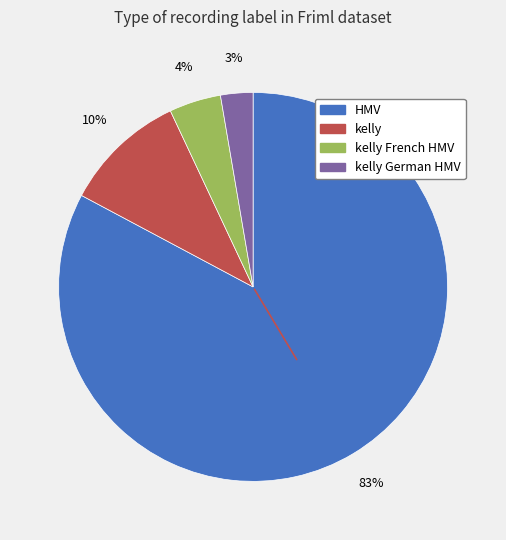

Count the number of slices in the pie.

4